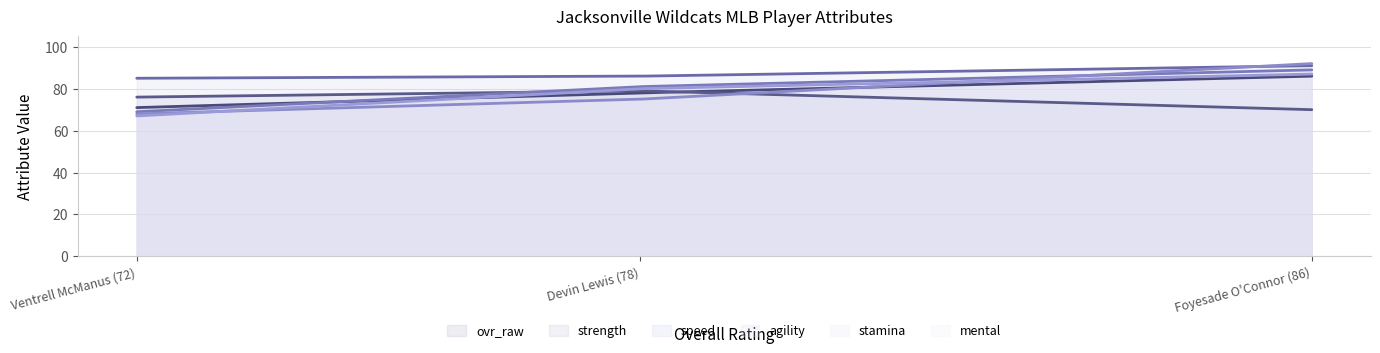

What is the label of the 2nd point from the right?

Devin Lewis (78)